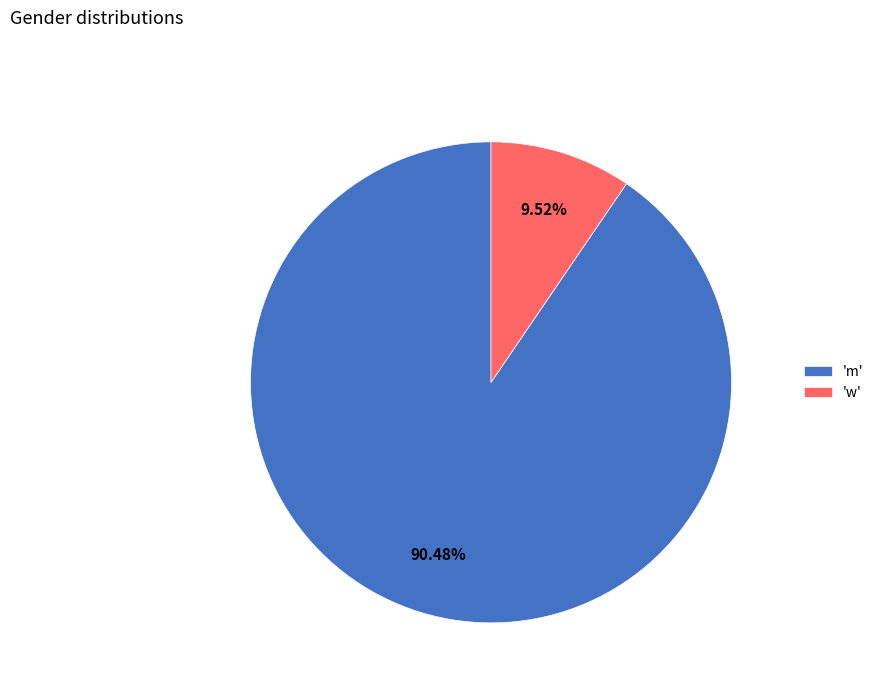

Rank the categories by value from lowest to highest.

'w', 'm'